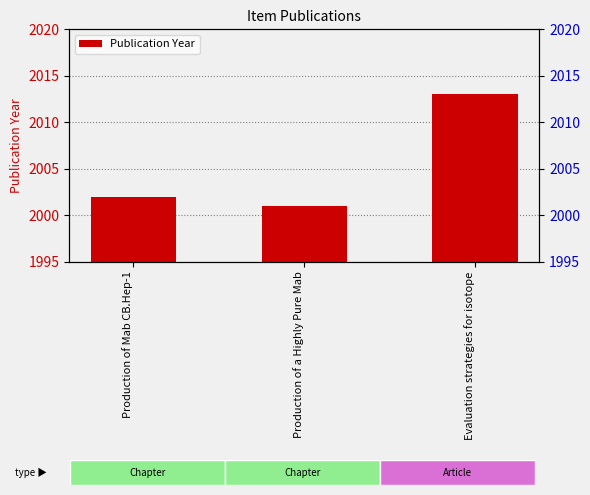

Are the bars grouped side by side (vs. stacked)?

No